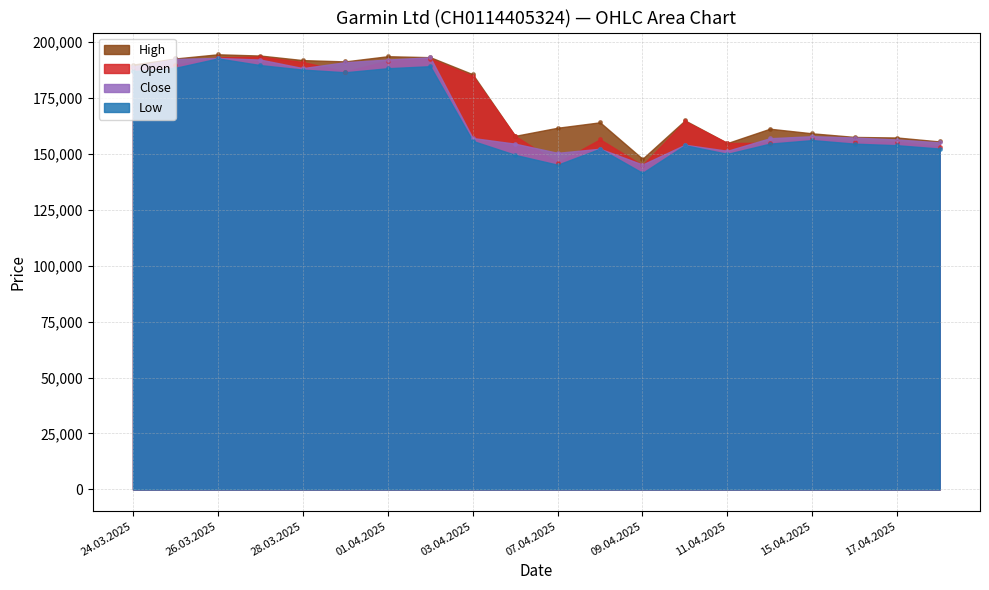

At which category is the sum across all series the highest?

26.03.2025